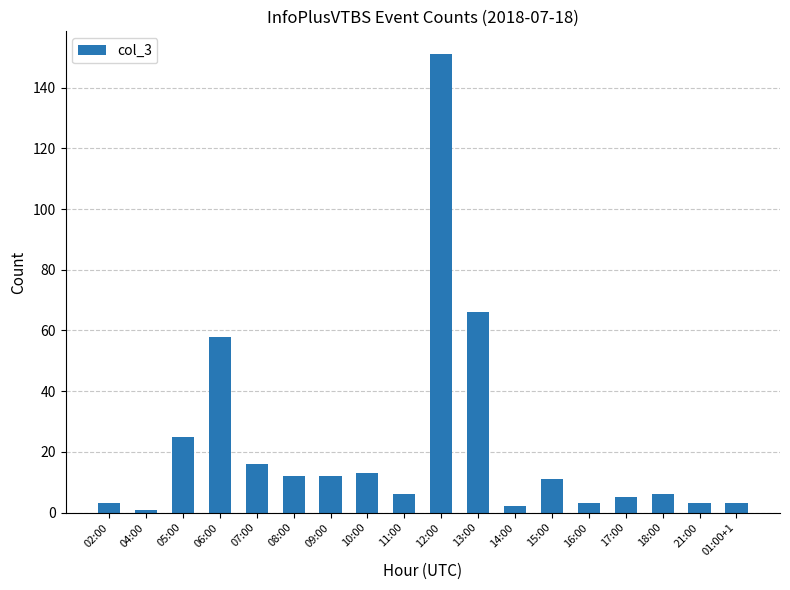

What is the average value?

22